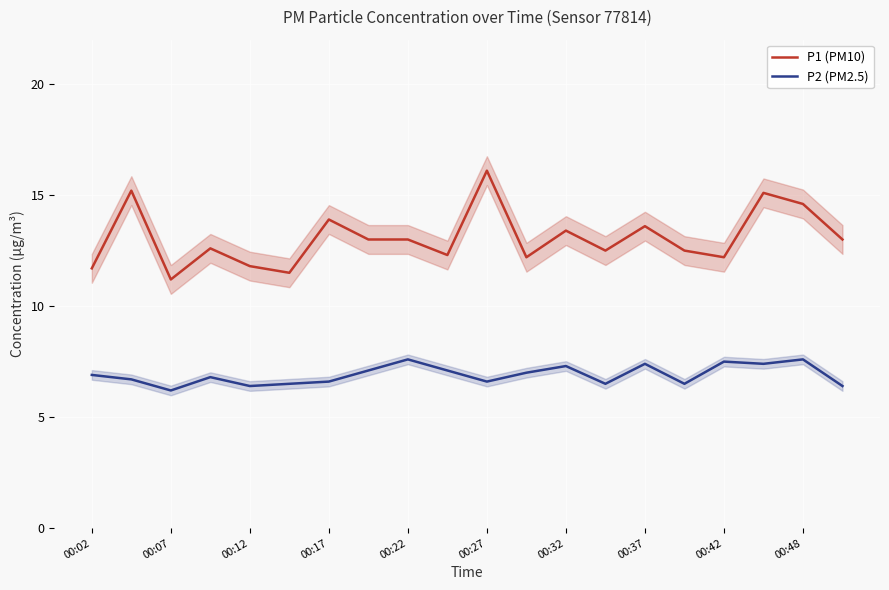

What value does the P2 (PM2.5) series have at 11?

7.0